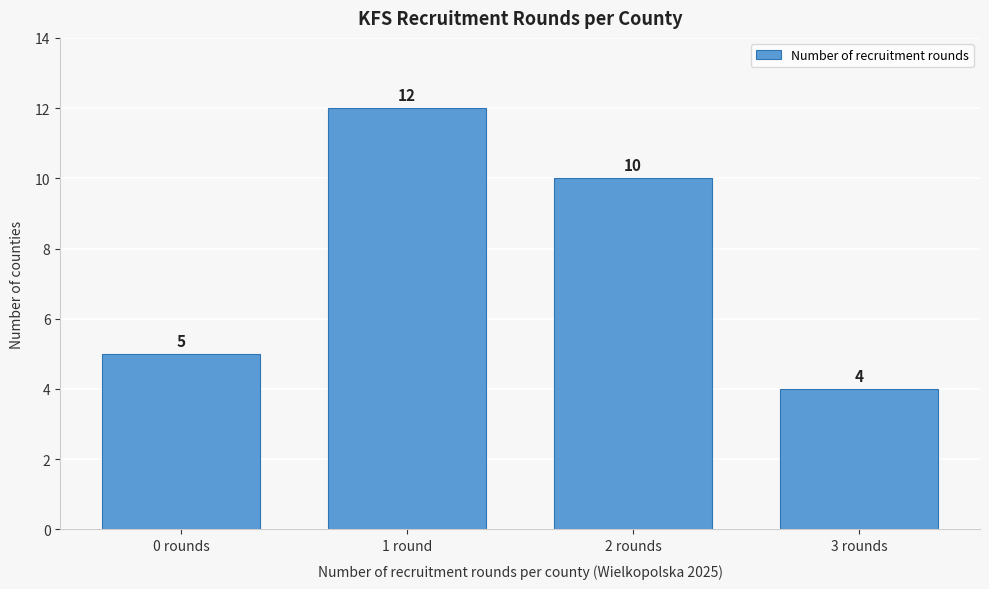

Reading left to right, what are all the values shown in this chart?

0 rounds=5	1 round=12	2 rounds=10	3 rounds=4